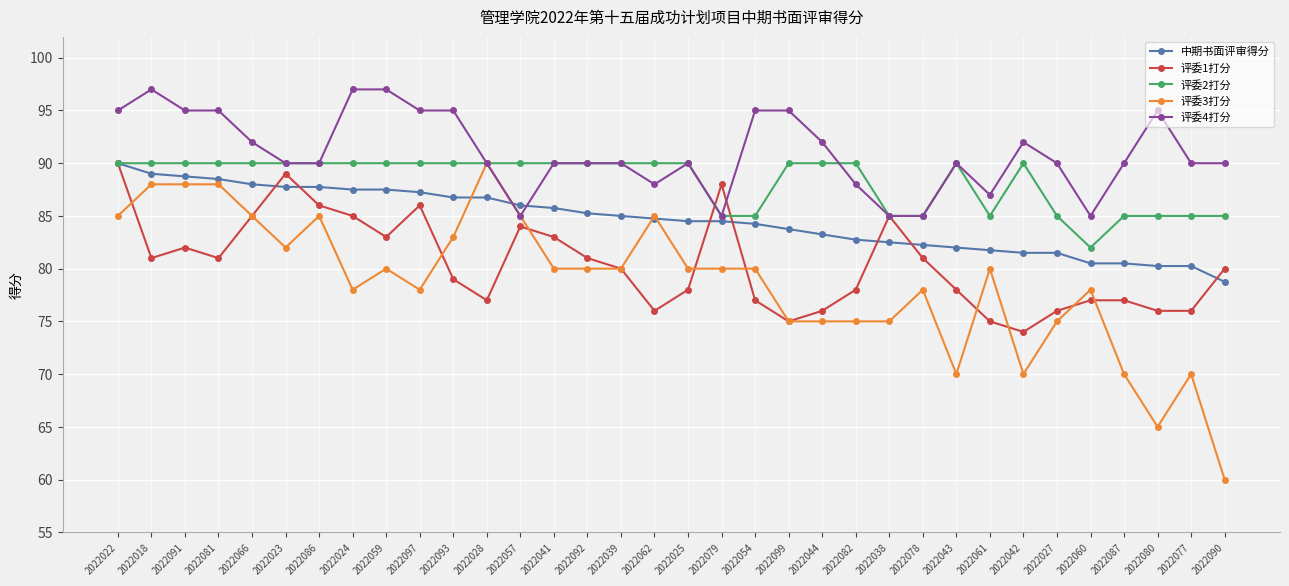

How many lines are shown in the chart?

5